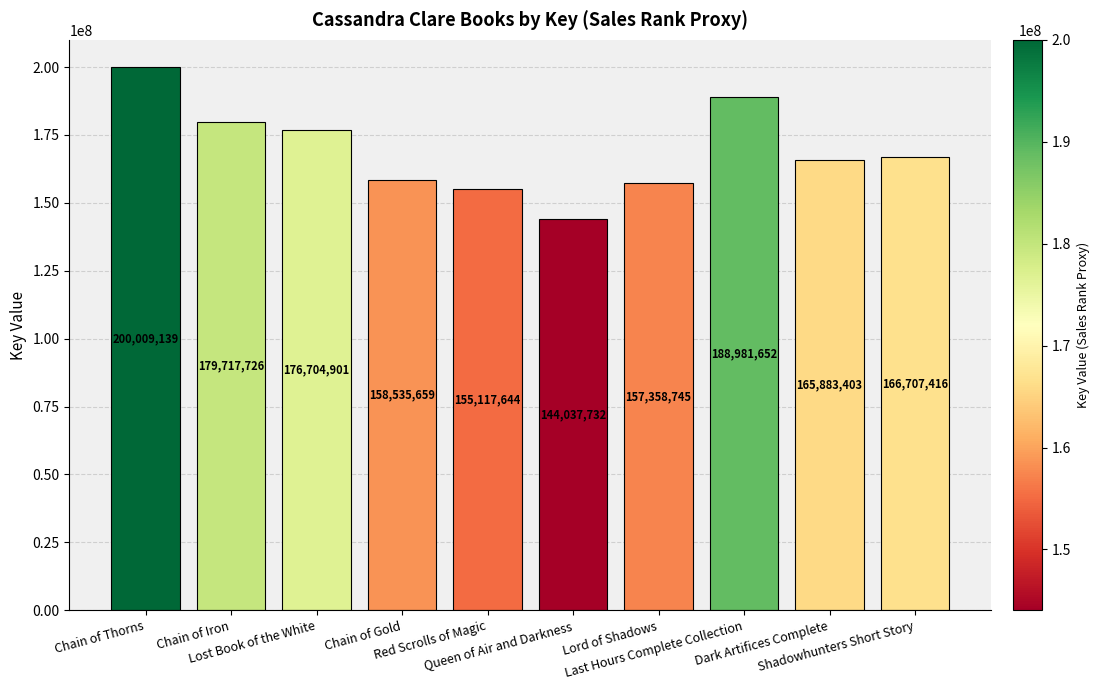

Reading right to left, transcribe all the data shown in this chart.

Shadowhunters Short Story=166707416	Dark Artifices Complete=165883403	Last Hours Complete Collection=188981652	Lord of Shadows=157358745	Queen of Air and Darkness=144037732	Red Scrolls of Magic=155117644	Chain of Gold=158535659	Lost Book of the White=176704901	Chain of Iron=179717726	Chain of Thorns=200009139